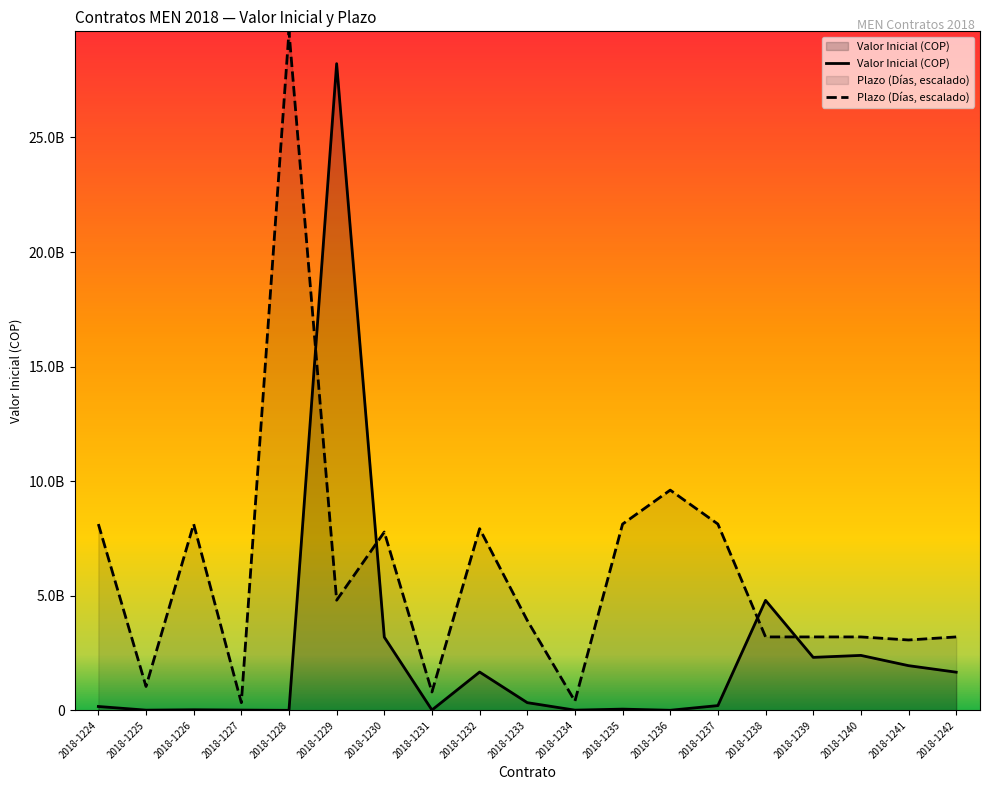

Is the value of Valor Inicial (COP) at 2018-1230 greater than the value of Plazo (Días) at 2018-1229?

No